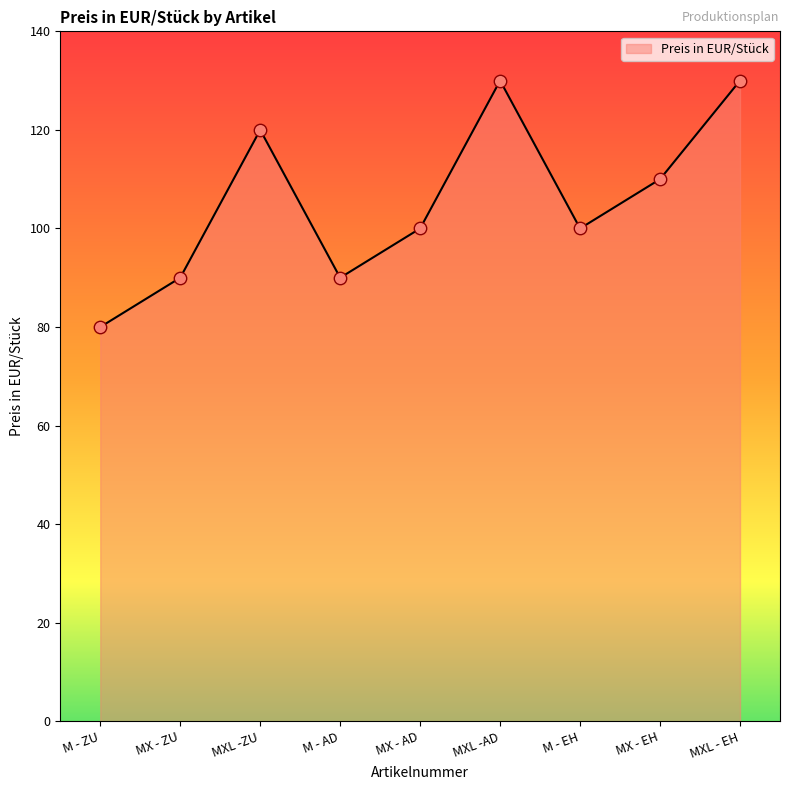

What is the change in value from MXL -ZU to MX - EH?

-10